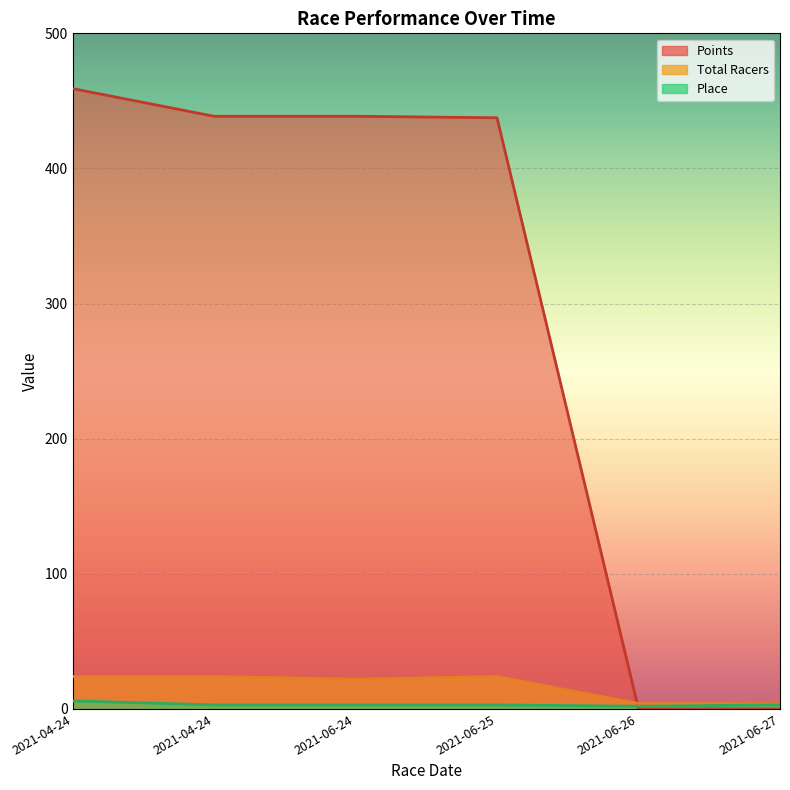

True or false: Place has a value of 6.0 at 2021-04-24.

True